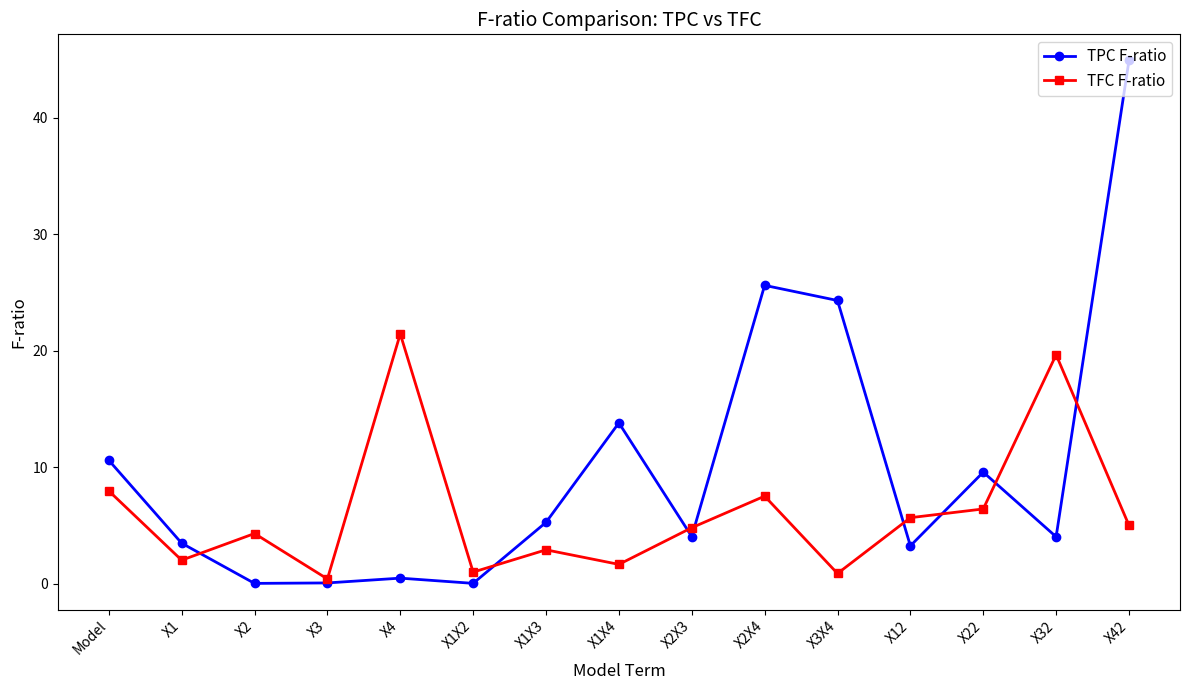

What is the difference between the maximum and second lowest values in the TFC F-ratio series?

20.6